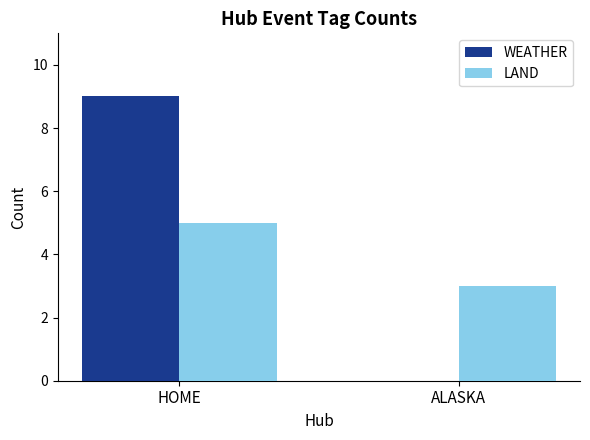

What is the maximum value for WEATHER?

9